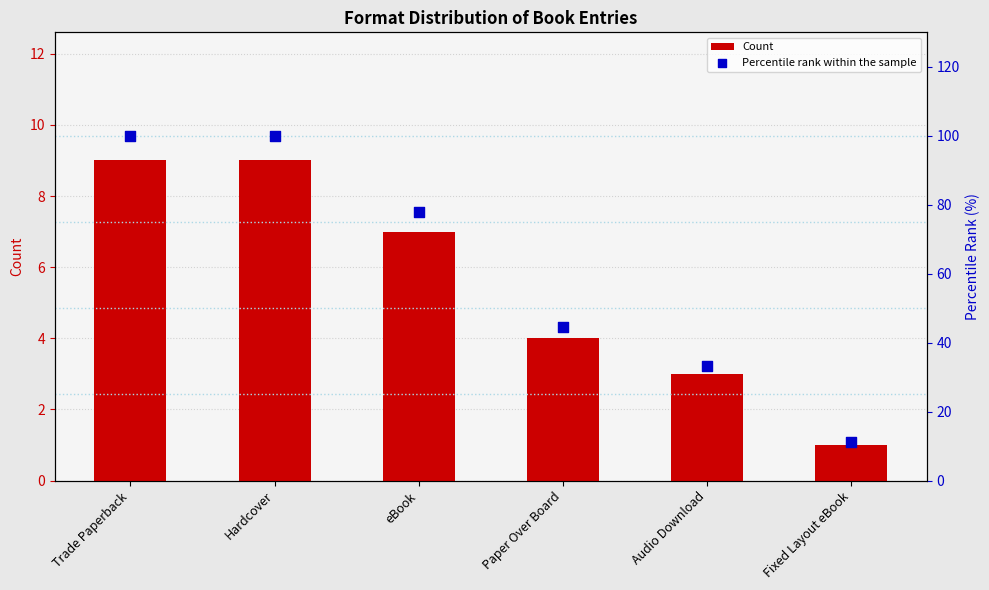

Is the value of Percentile rank within the sample at Paper Over Board greater than the value of Count at Trade Paperback?

Yes